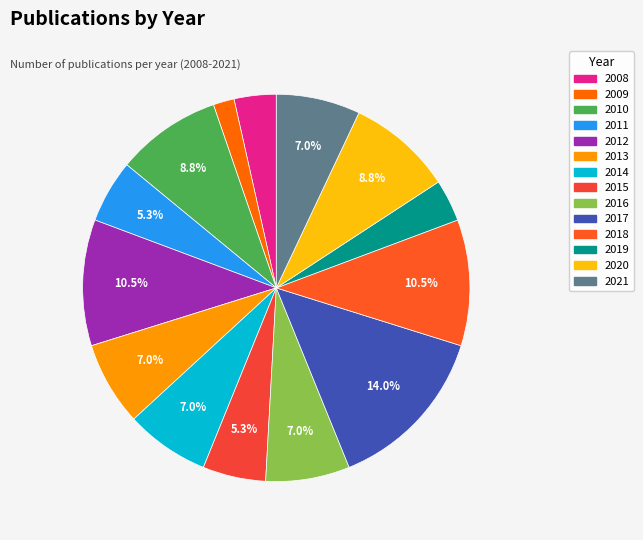

How many slices are in this pie chart?

14